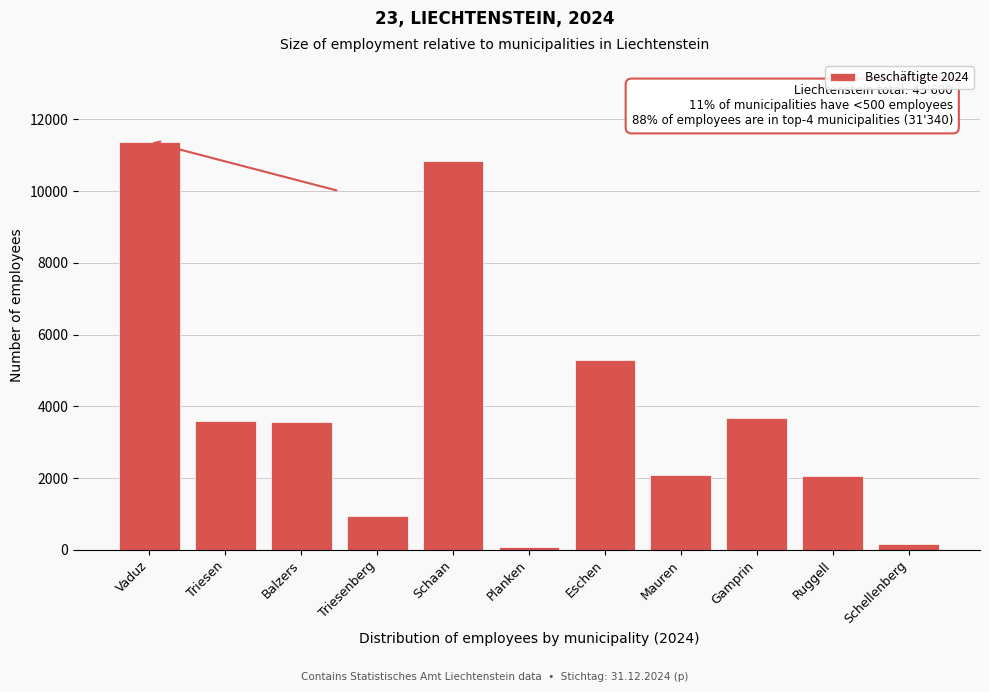

Where is the data nearest to the value 5725?

Eschen